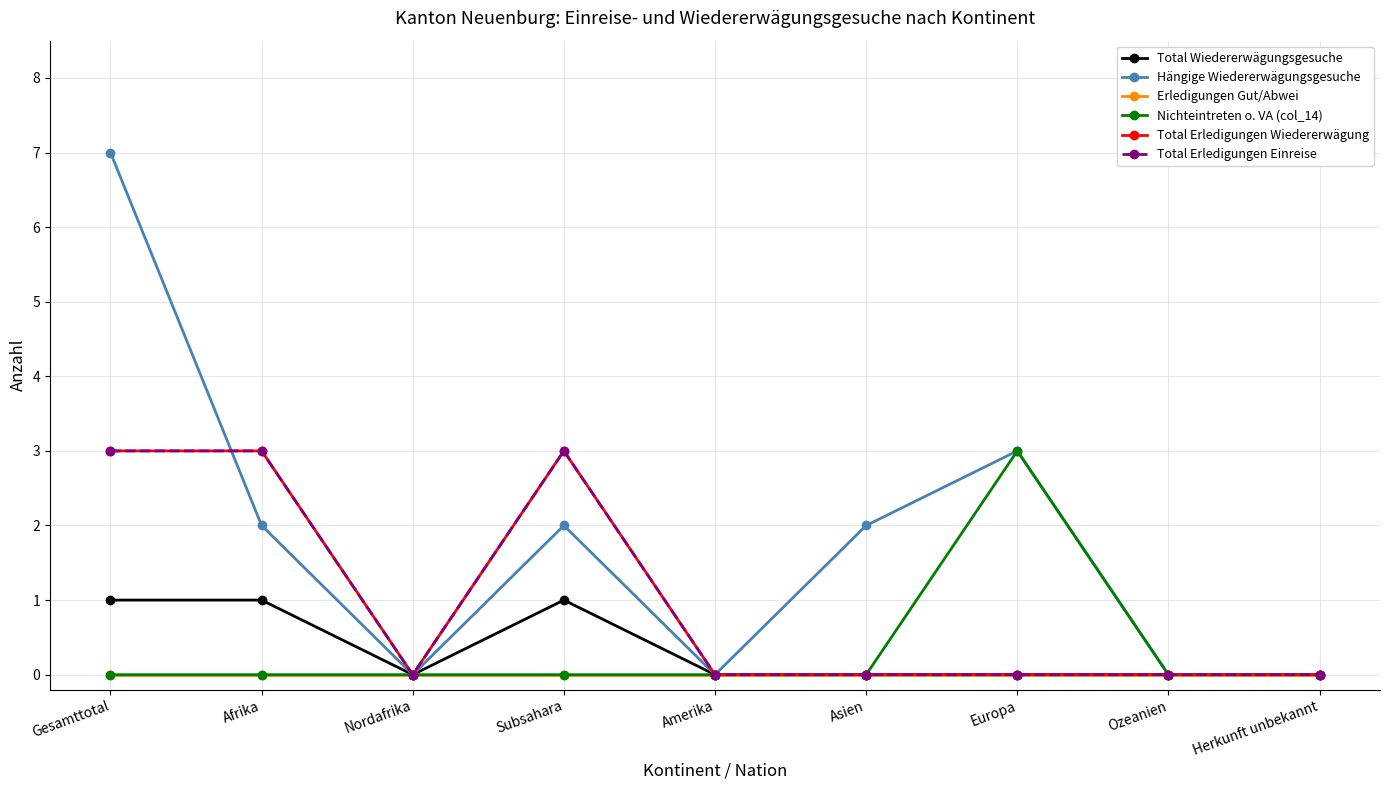

Is this an area chart (filled region under the line)?

No